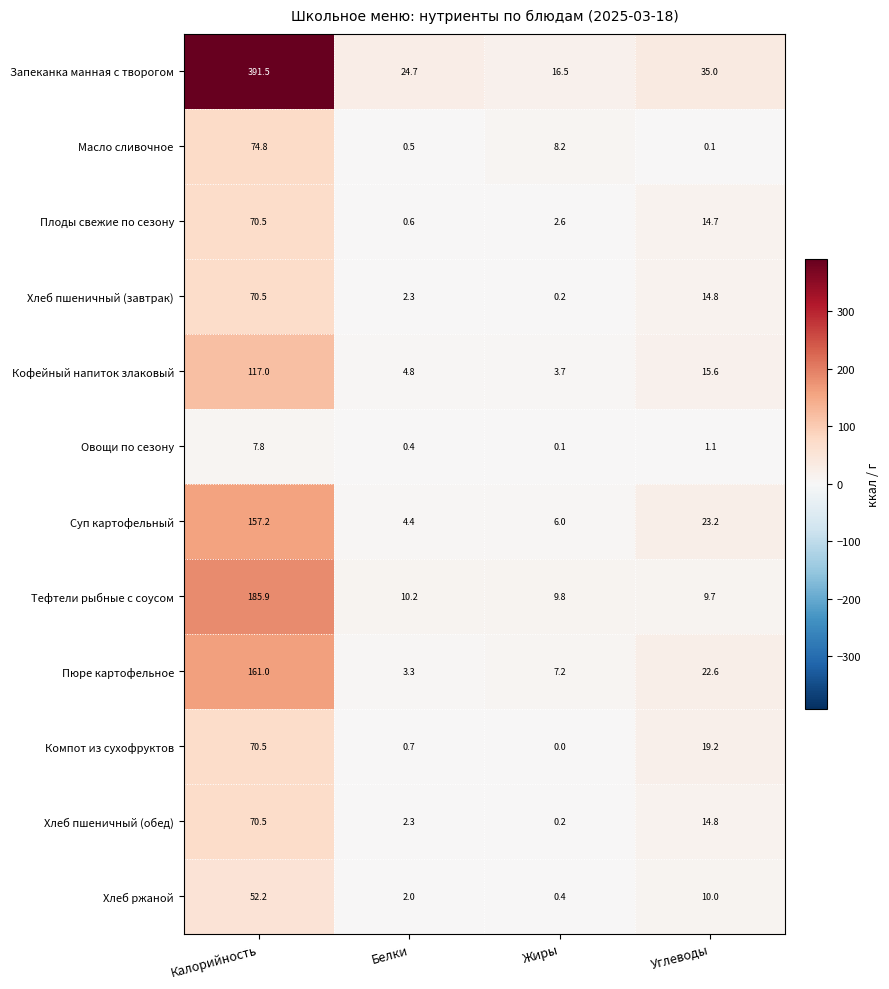

At which category is the sum across all series the highest?

Калорийность